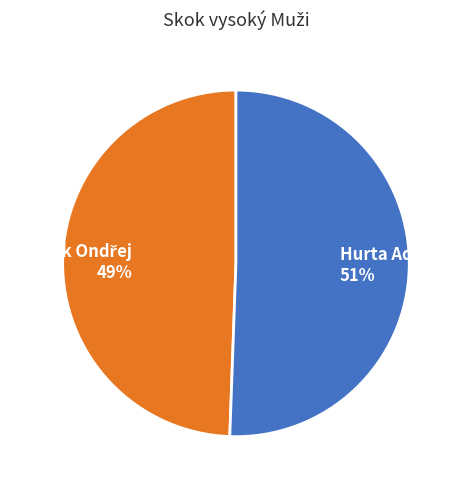

How many slices are in this pie chart?

2